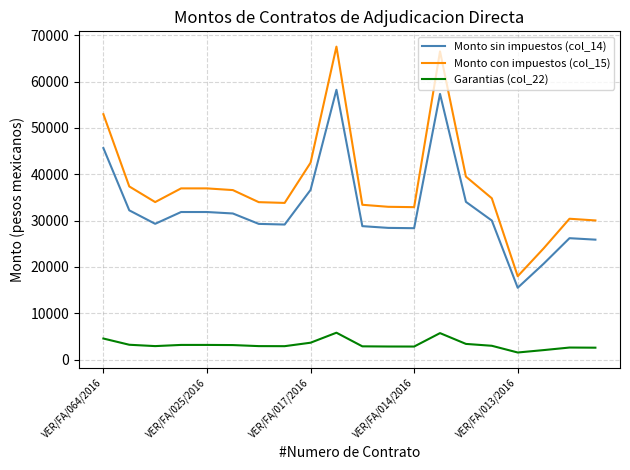

What is the difference between the maximum and minimum values in the Garantias (col_22) series?

4269.1